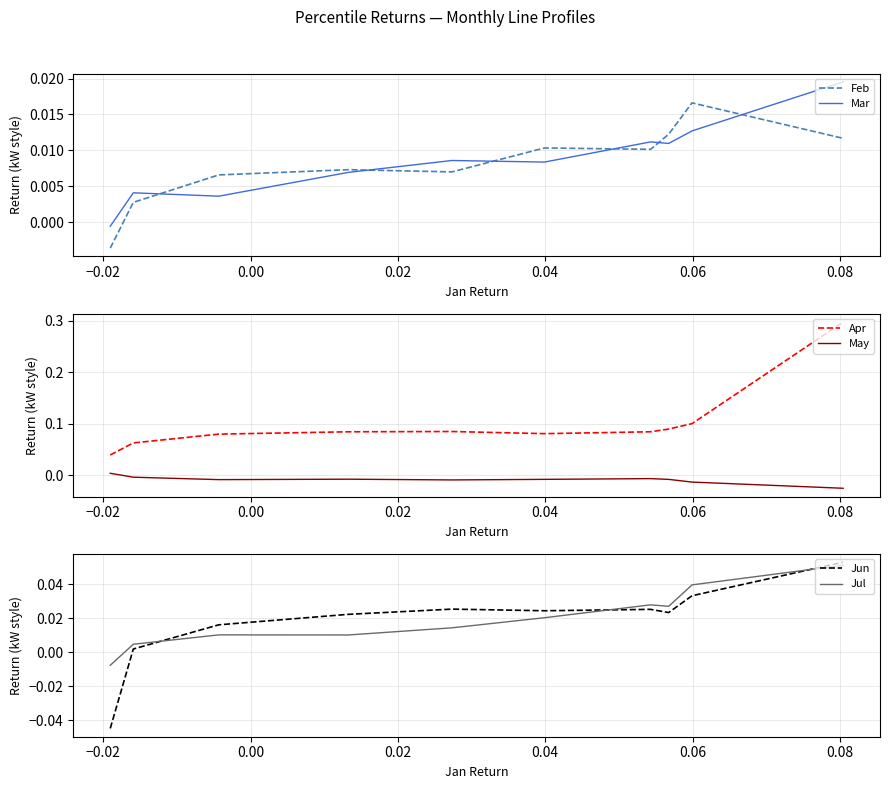

Which series ends up on top after the final intersection of Feb and Mar?

Mar